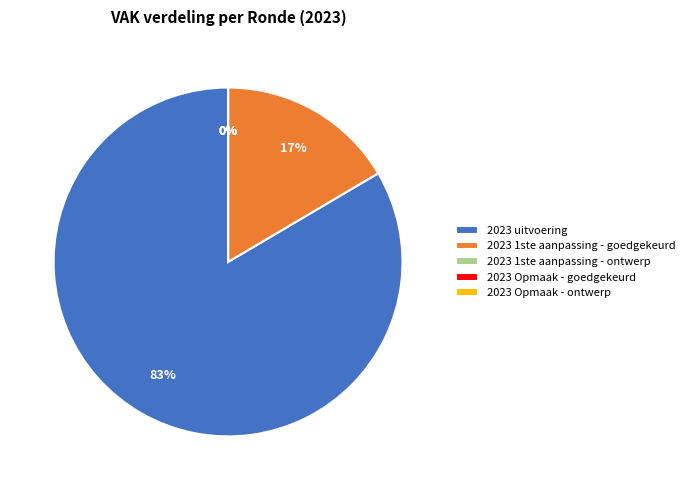

What is the change in value from 2023 uitvoering to 2023 Opmaak - goedgekeurd?

-1426